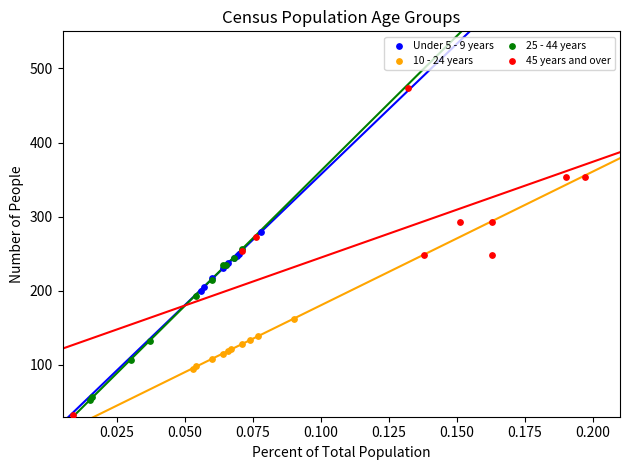

Which series reaches the maximum Y coordinate?

45 years and over